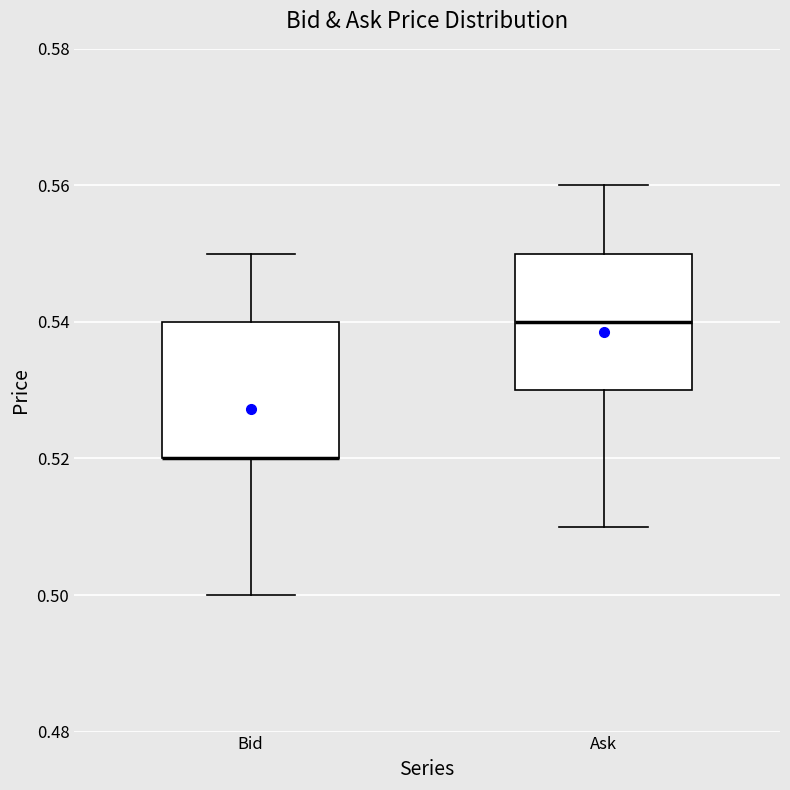

Where does the lower whisker of the box for Ask end on the y-axis? The values are not printed on the chart, so give them approximately, as read against the axis.

0.51